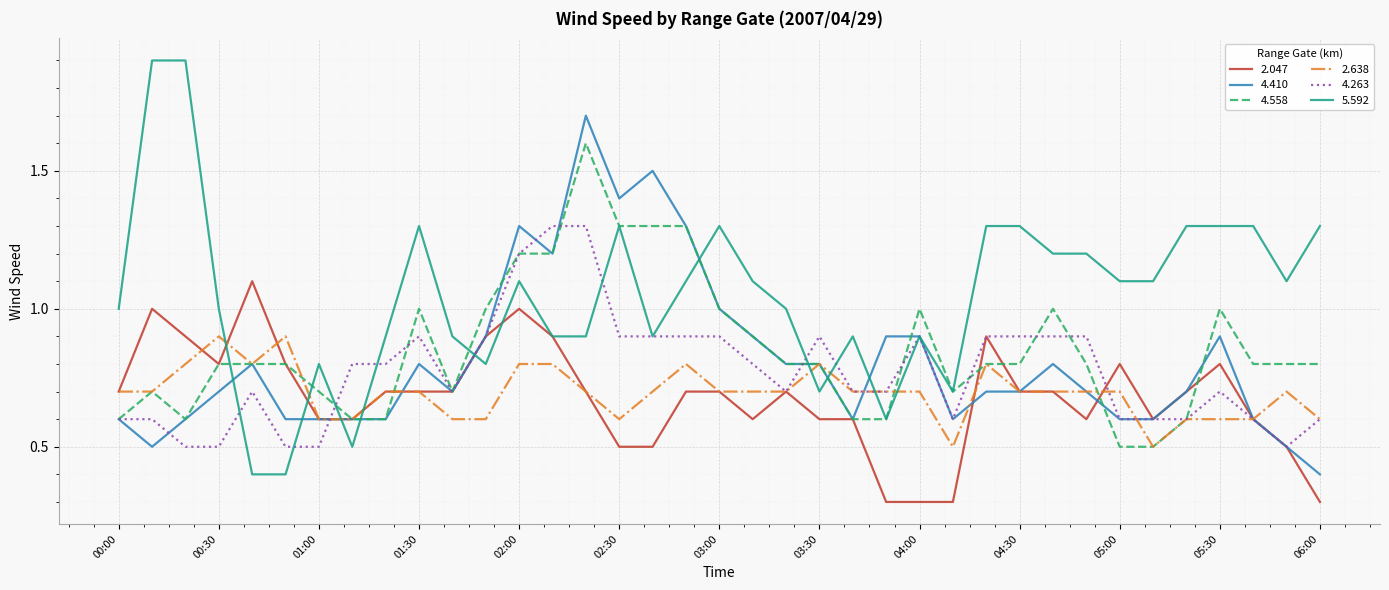

Which series has the largest total across all categories?

5.592